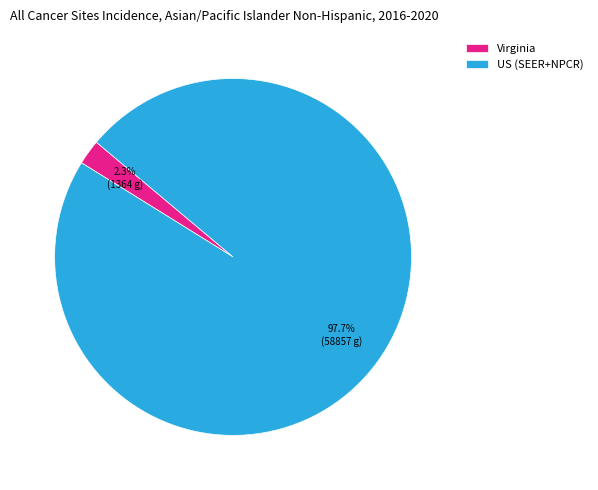

Which slice is the smallest?

Virginia